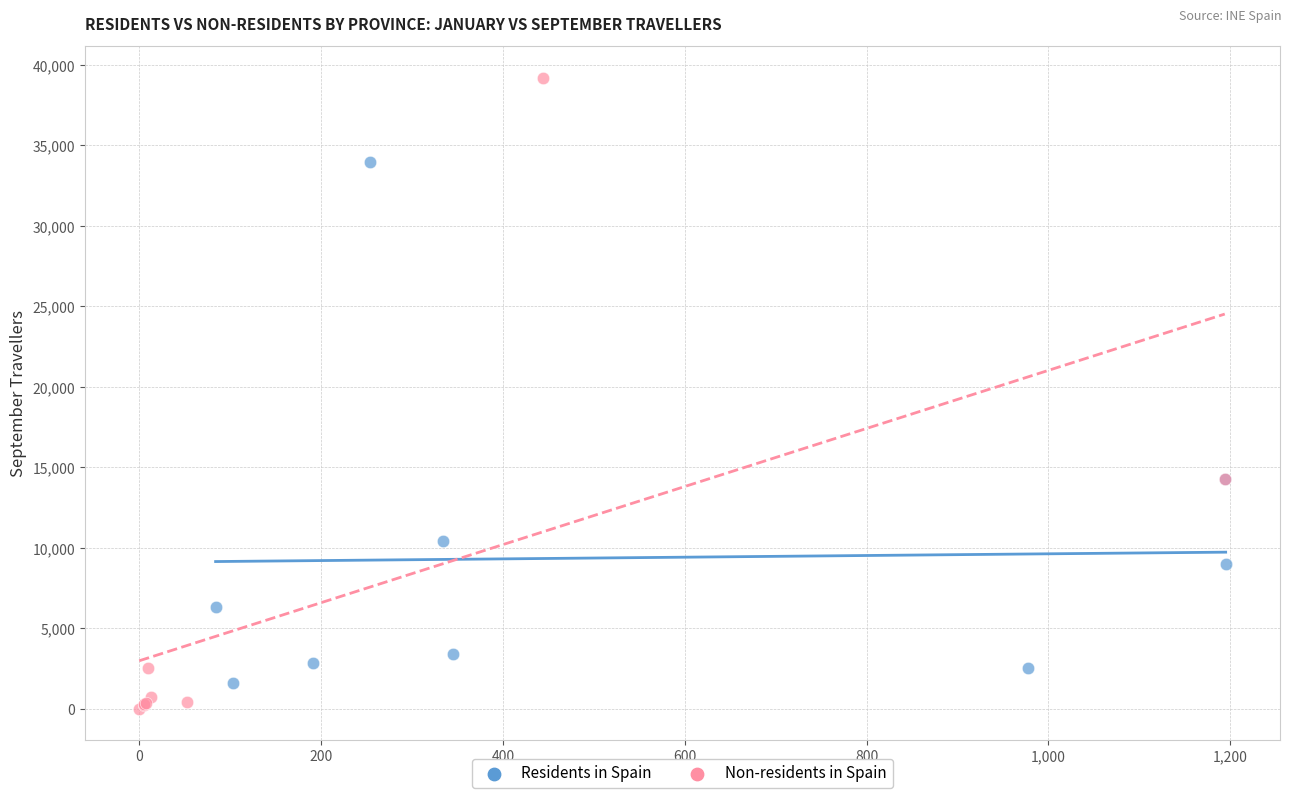

Which series has the largest Y range (max minus min)?

Non-residents in Spain